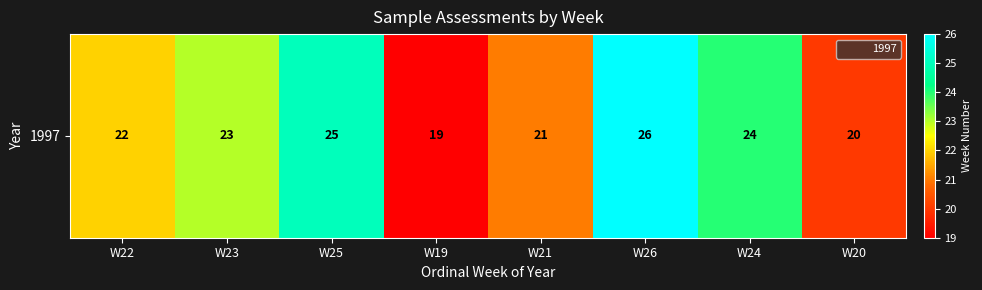

Where does the data first go above 23?

W25